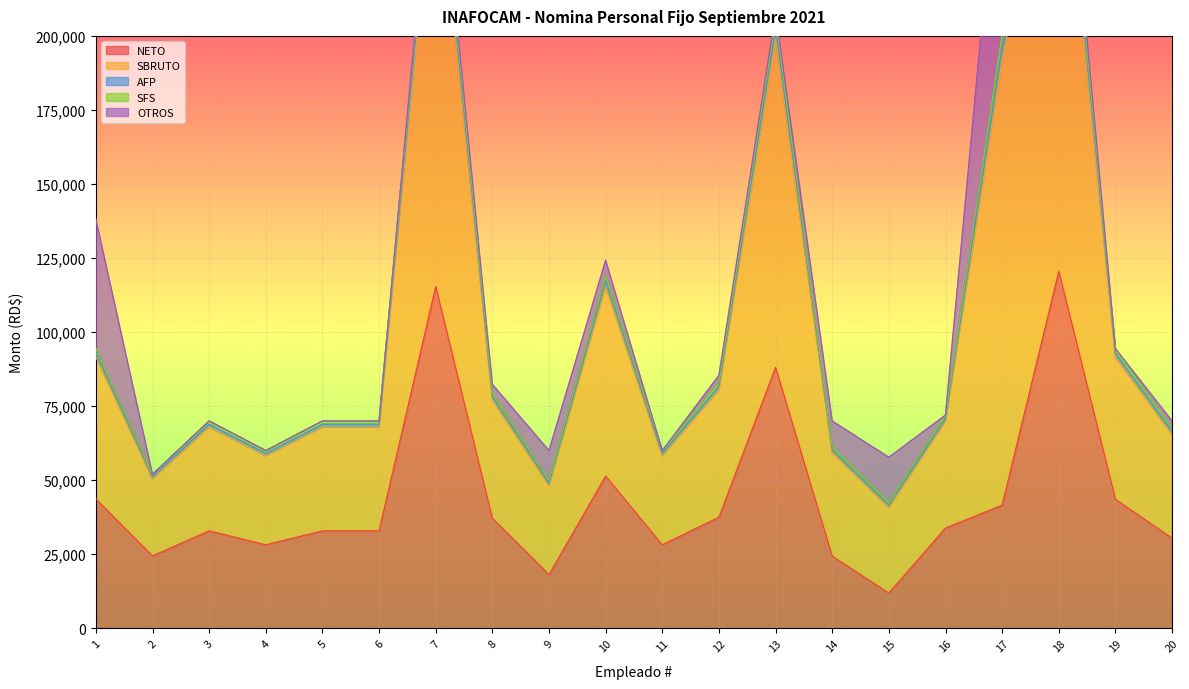

How many values in OTROS are above zero?

19